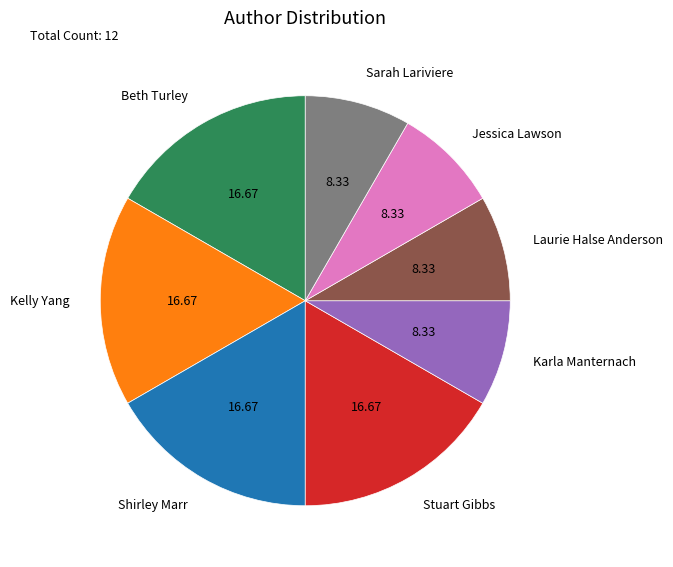

Is Karla Manternach the majority of the pie?

No